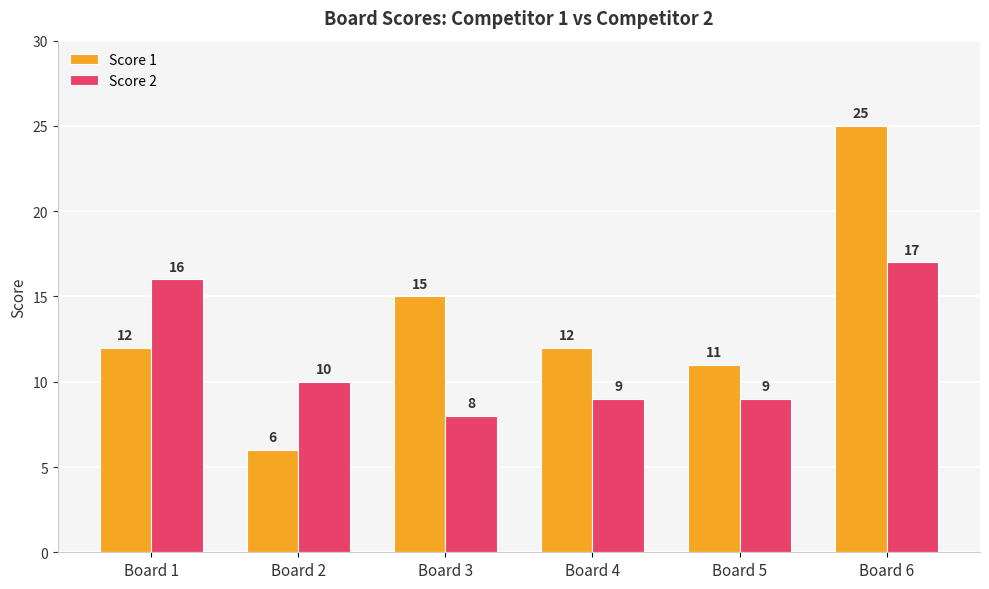

Between Board 1 and Board 4, which series saw the biggest shift?

Score 2